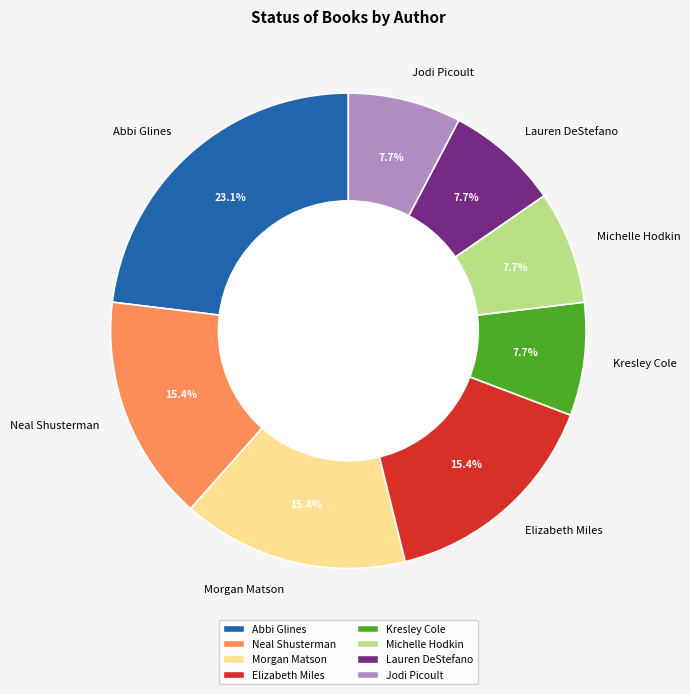

Which category has the biggest portion of the pie?

Abbi Glines